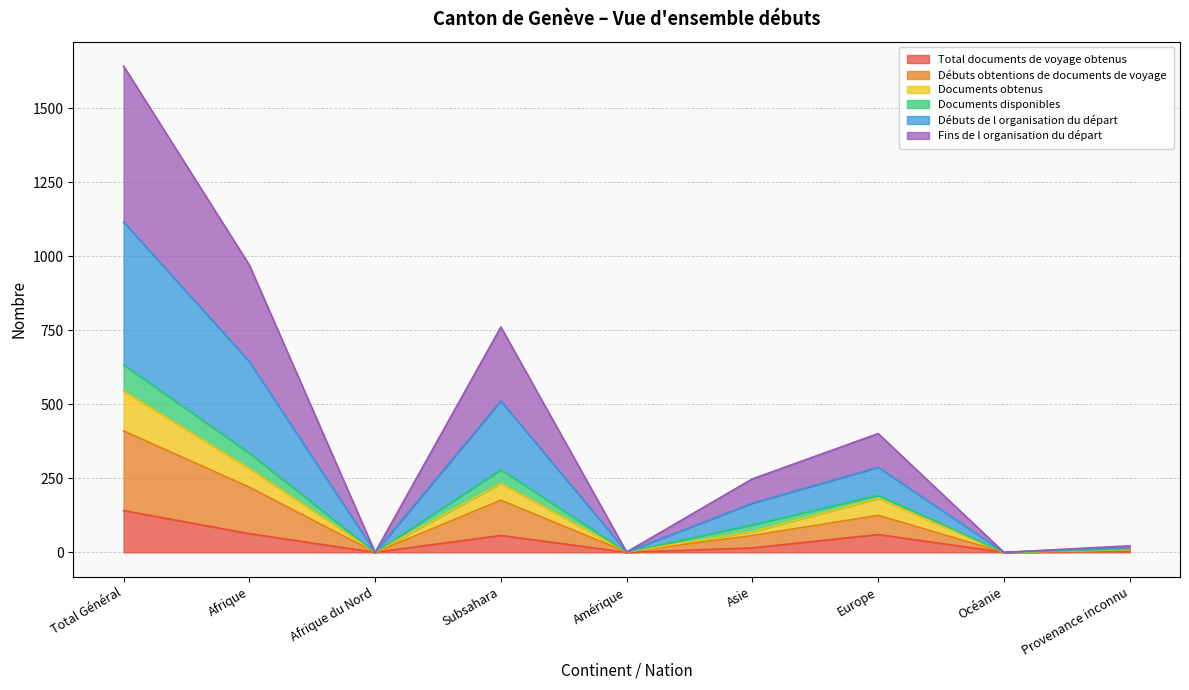

How many data points in Total documents de voyage obtenus are above 15?

4